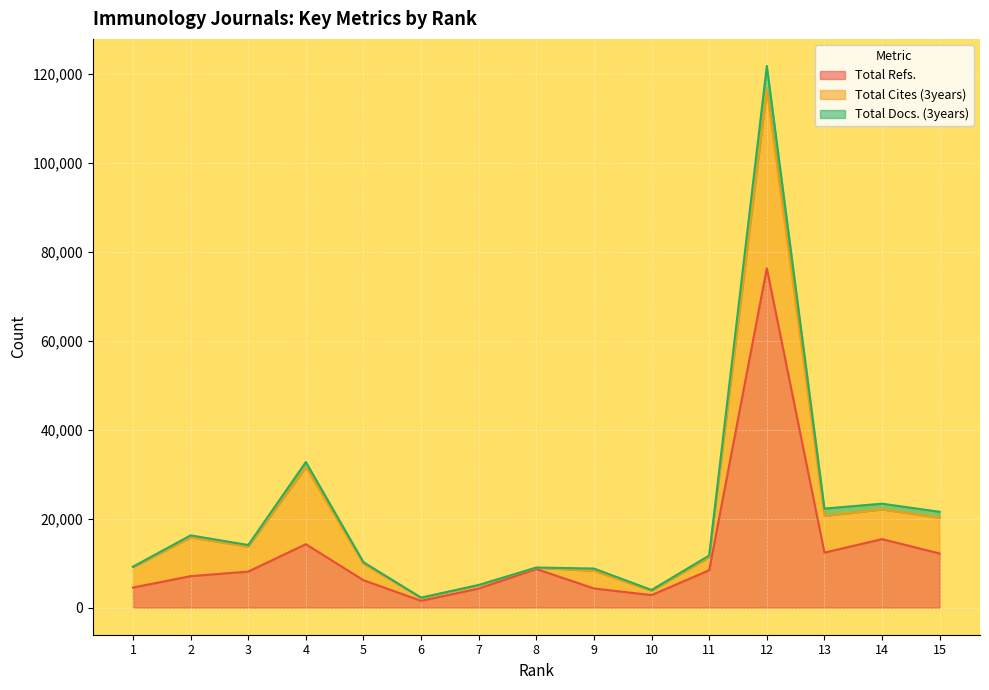

True or false: Total Docs. (3years) has more than 2 points higher than both neighbors.

True